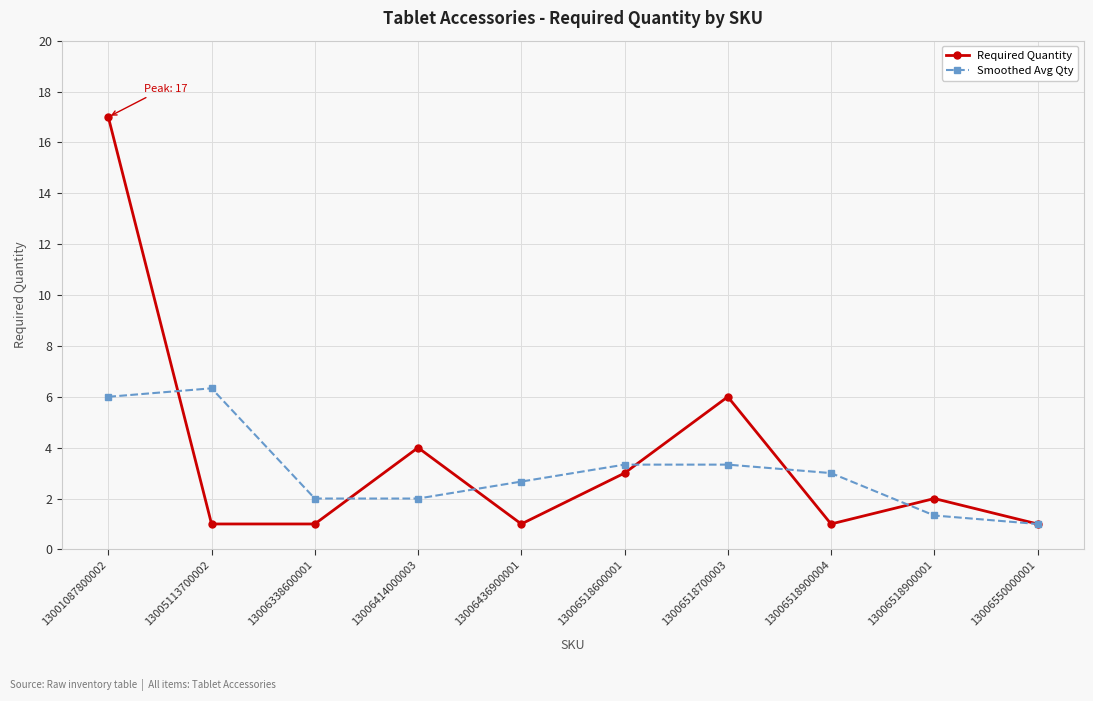

What value does the Required Quantity series have at 13006518700003?

6.0